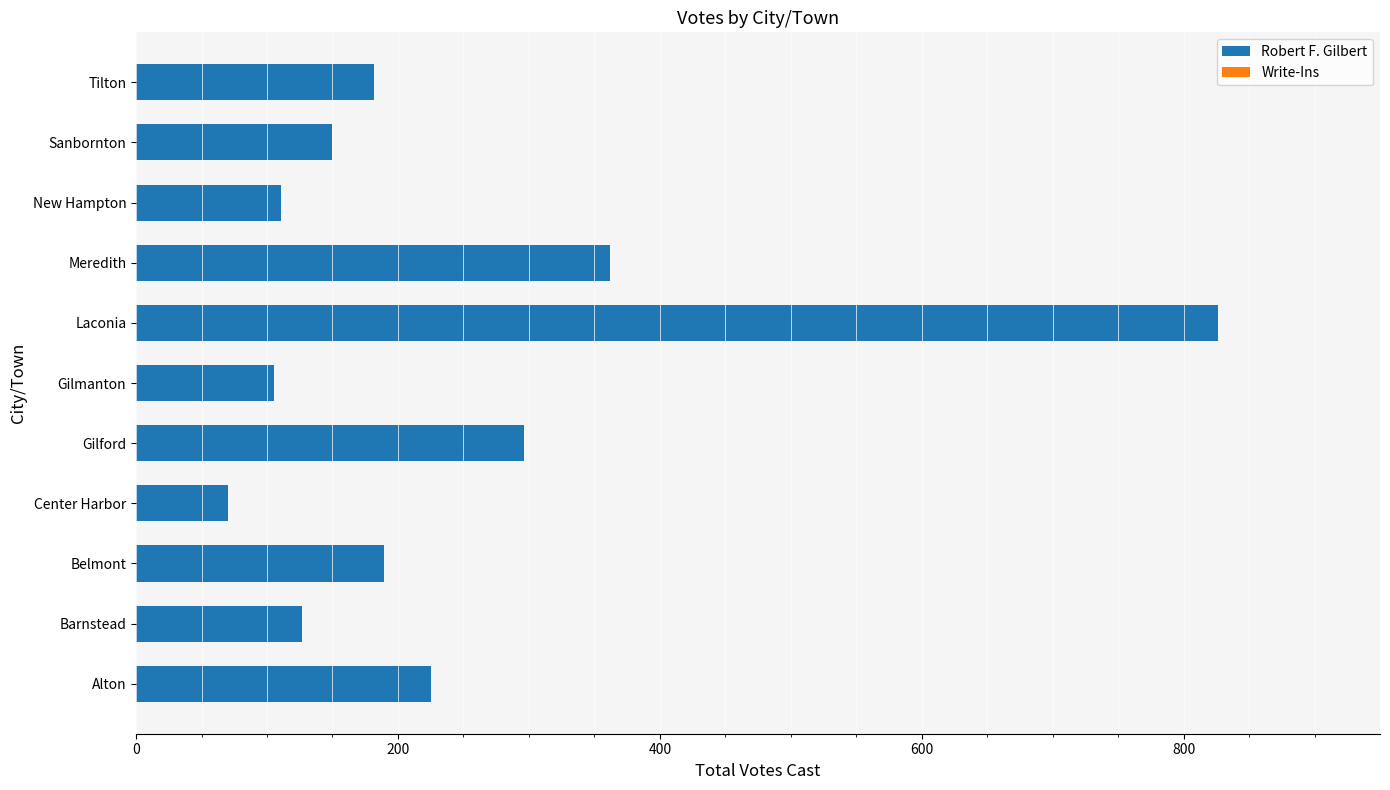

Approximately how many times larger is the value at Gilmanton compared to Barnstead?

0.8